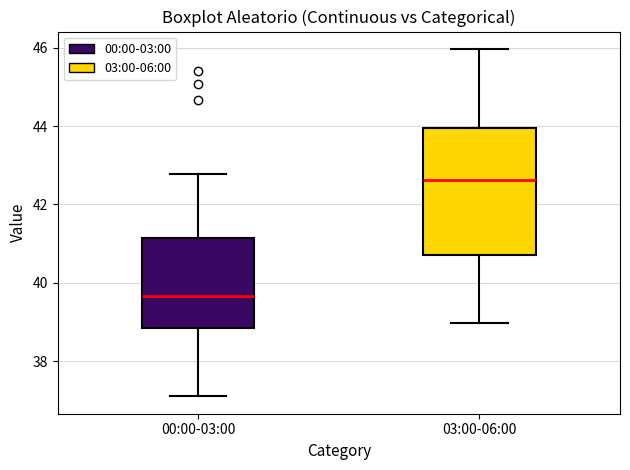

Comparing the boxes themselves (not the whiskers), which one is the tallest?

03:00-06:00